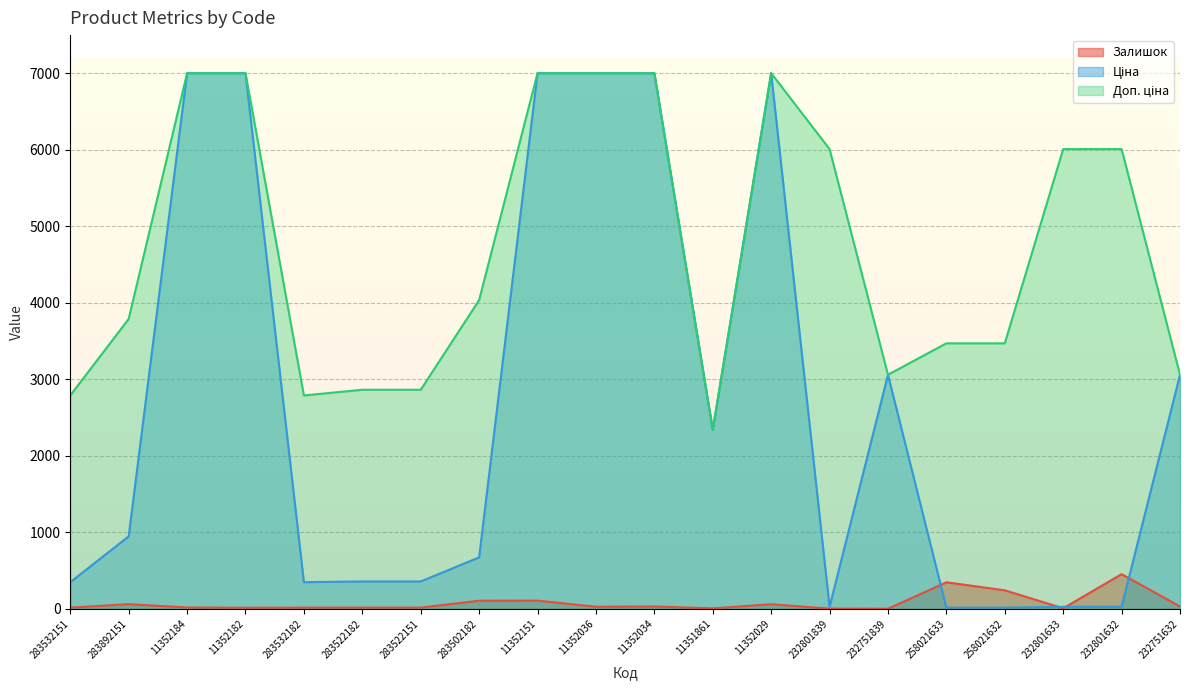

Reading left to right, transcribe all the data shown in this chart.

Залишок: 283532151=16.0	283892151=61.0	11352184=18.0	11352182=14.0	283532182=16.0	283522182=16.0	283522151=16.0	283502182=106.0	11352151=107.0	11352036=27.0	11352034=31.0	11351861=6.0	11352029=60.0	232801839=3.0	232751839=1.0	258021633=347.0	258021632=242.0	232801633=7.0	232801632=453.0	232751632=31.0
Ціна: 283532151=348.6	283892151=947.6	11352184=7002.7	11352182=7002.7	283532182=348.6	283522182=358.0	283522151=358.0	283502182=672.7	11352151=7002.7	11352036=7002.7	11352034=7002.7	11351861=2340.3	11352029=7002.7	232801839=26.7	232751839=3059.7	258021633=15.4	258021632=15.4	232801633=26.7	232801632=26.7	232751632=3059.7
Доп. ціна: 283532151=2789.2	283892151=3790.3	11352184=7002.7	11352182=7002.7	283532182=2789.2	283522182=2863.8	283522151=2863.8	283502182=4036.0	11352151=7002.7	11352036=7002.7	11352034=7002.7	11351861=2340.0	11352029=7002.7	232801839=6010.0	232751839=3060.0	258021633=3471.0	258021632=3471.0	232801633=6010.0	232801632=6010.0	232751632=3060.0